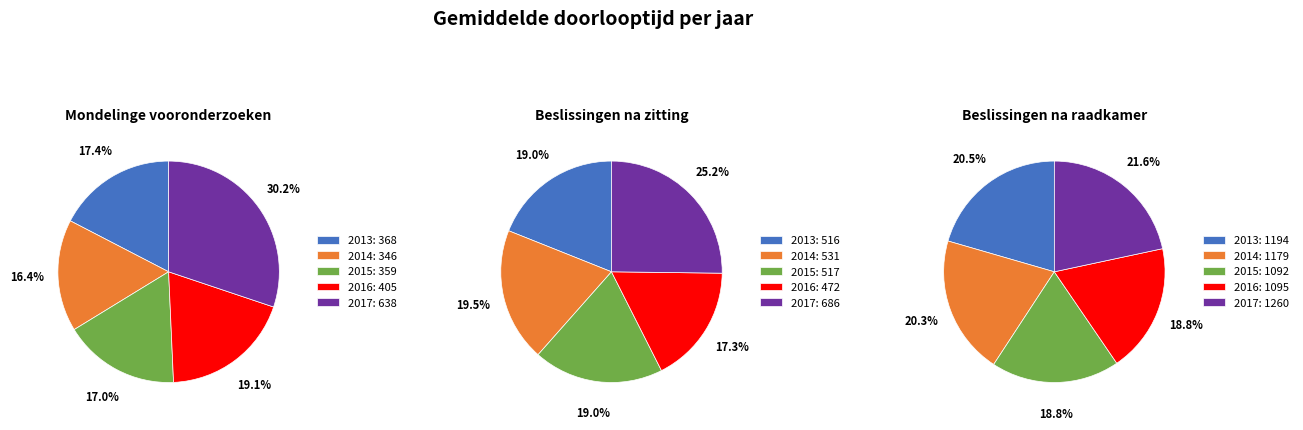

To the nearest percent, what portion does 2017 represent?

30%